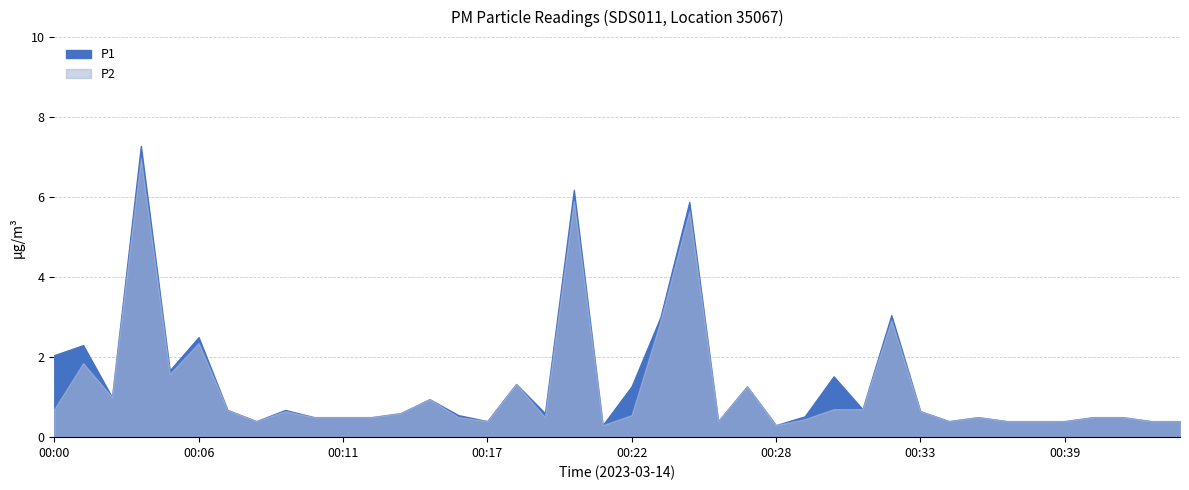

What is the sum of the P1 values at 00:27 and 00:15?

2.2